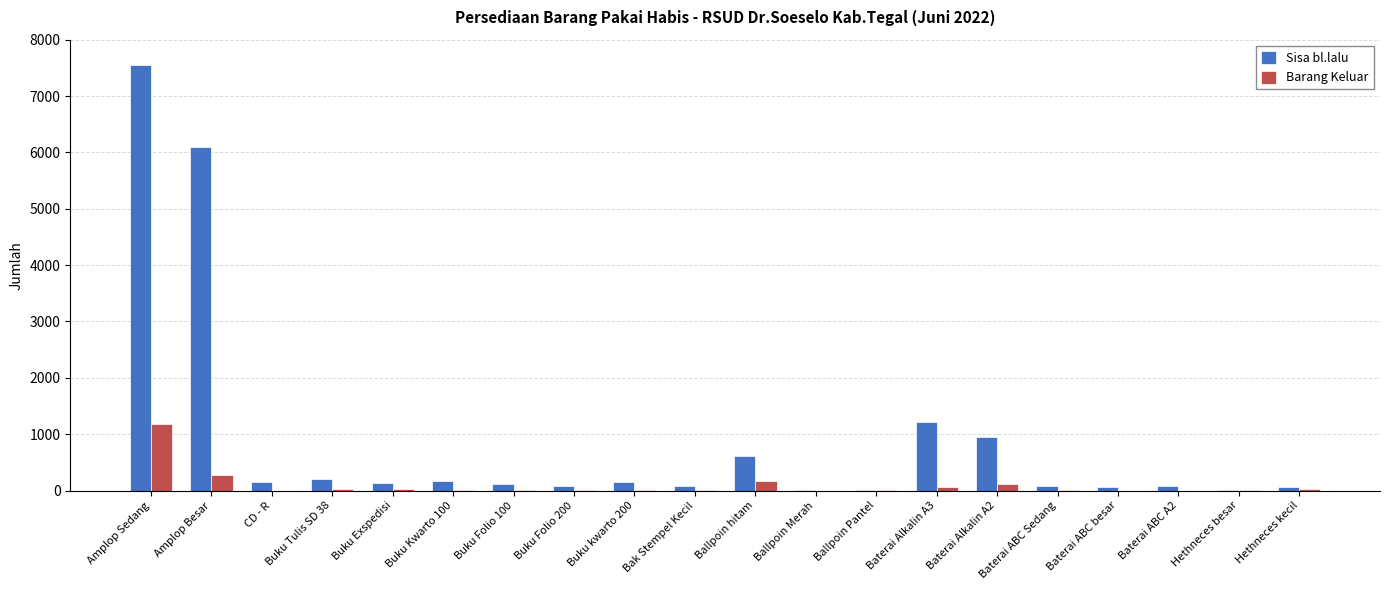

At which category is the sum across all series the highest?

Amplop Sedang